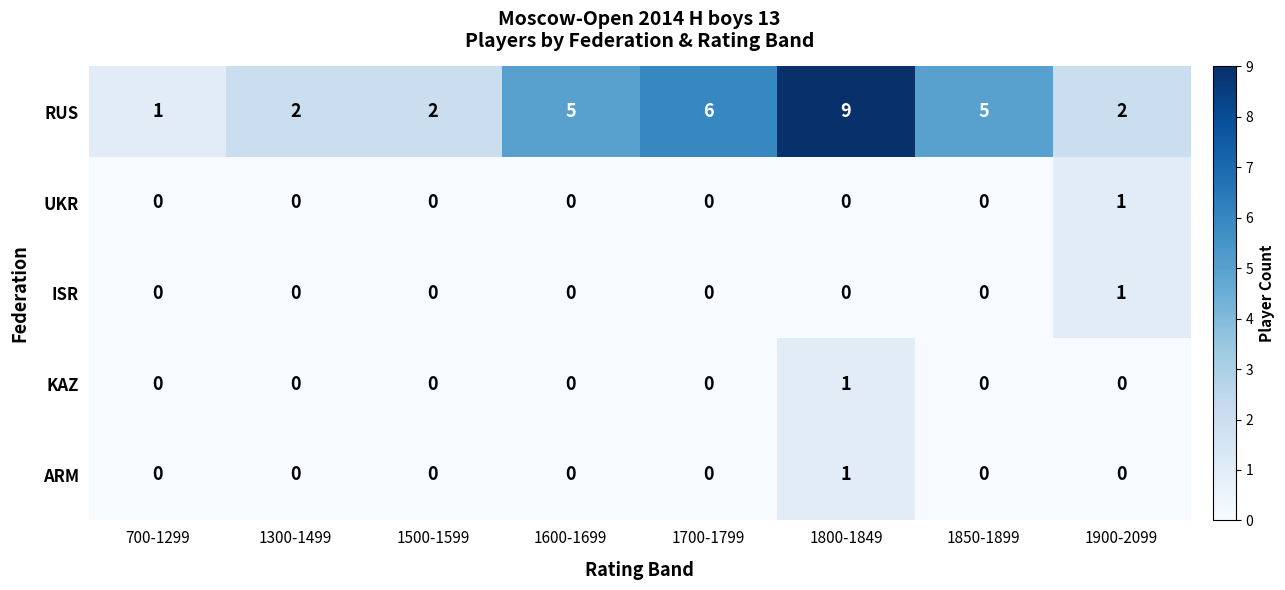

What is the sum of the RUS values at 1900-2099 and 700-1299?

3